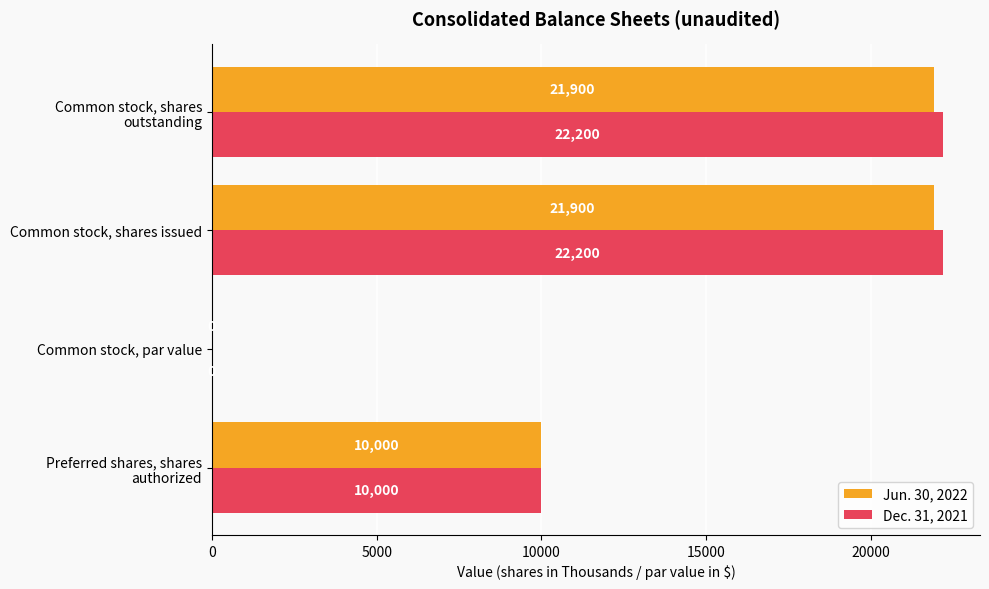

What are all the series names shown in the legend?

Jun. 30, 2022, Dec. 31, 2021